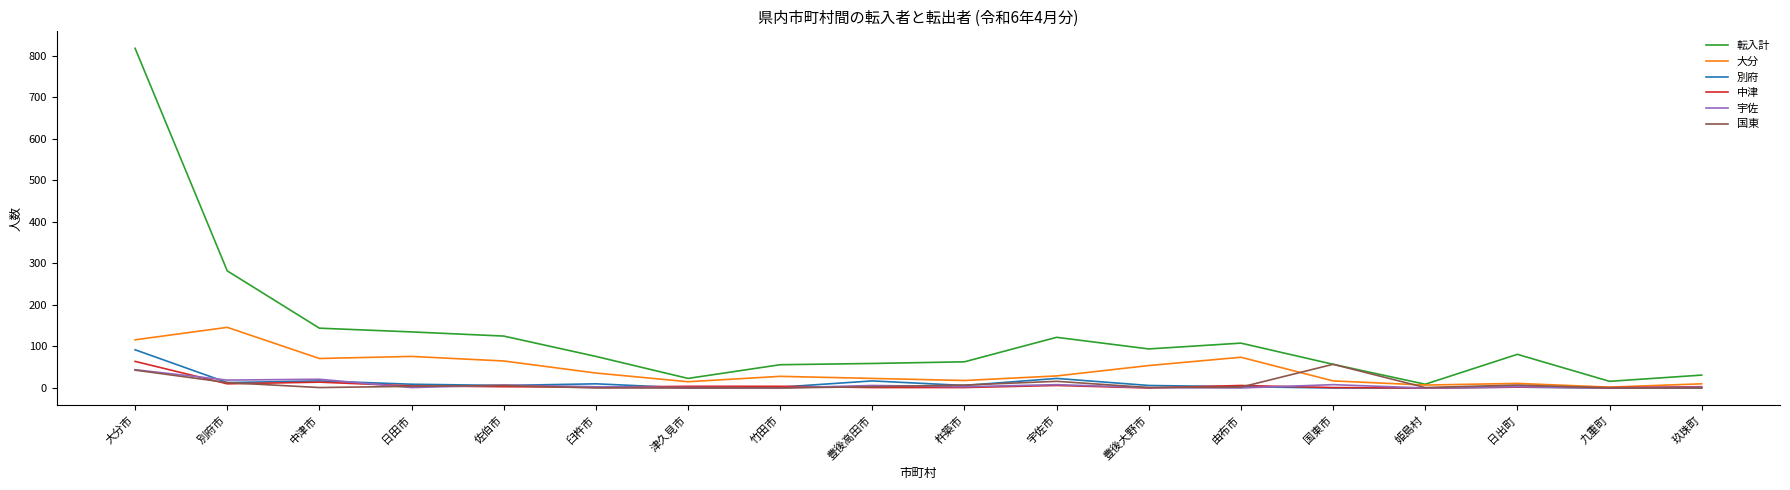

Where does the 別府 series first go above 6?

大分市